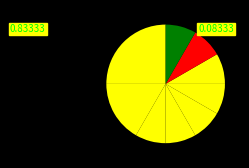

How many slices are in this pie chart?

9